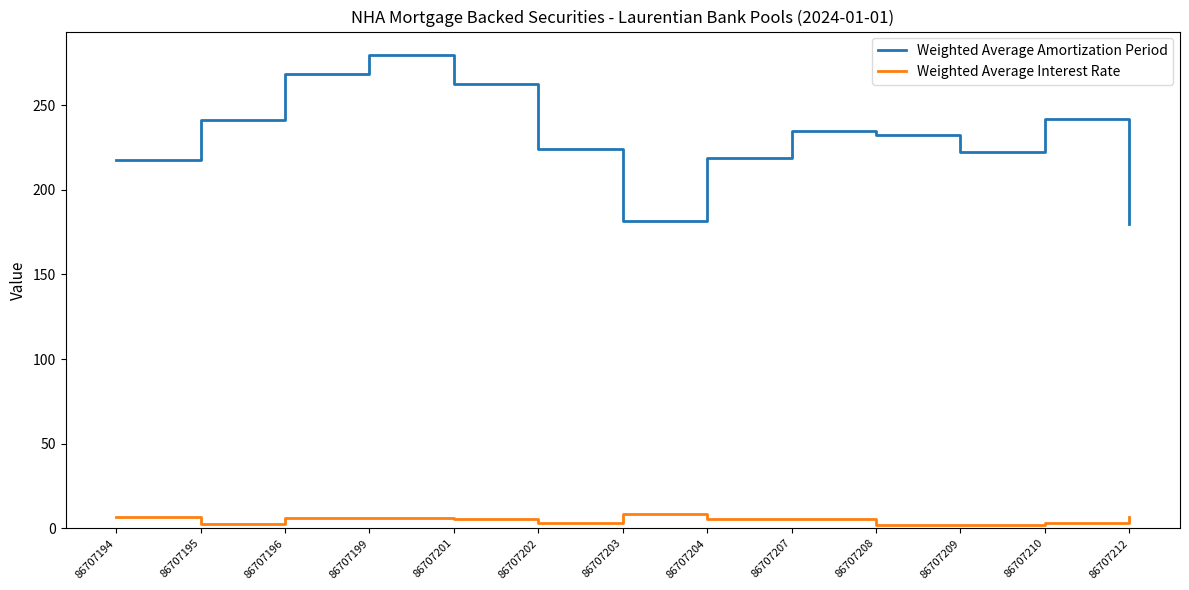

What is the total value across all series at 86707201?

268.3